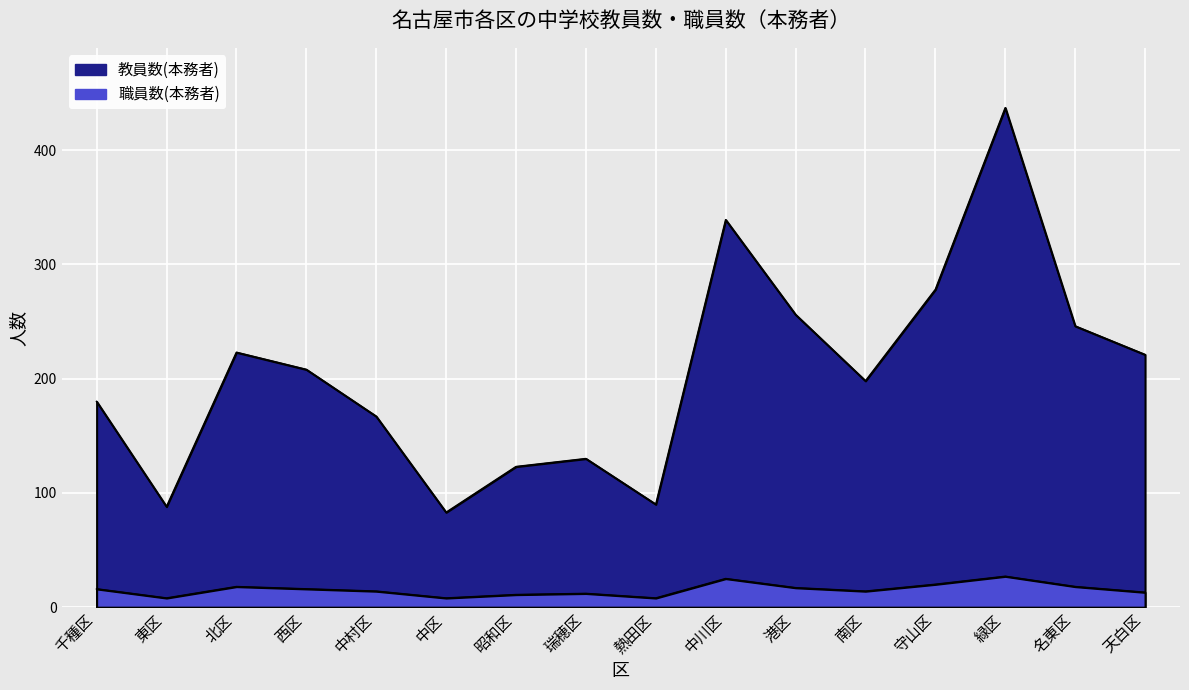

In 教員数(本務者), how many points are higher than both neighbors (excluding endpoints)?

4